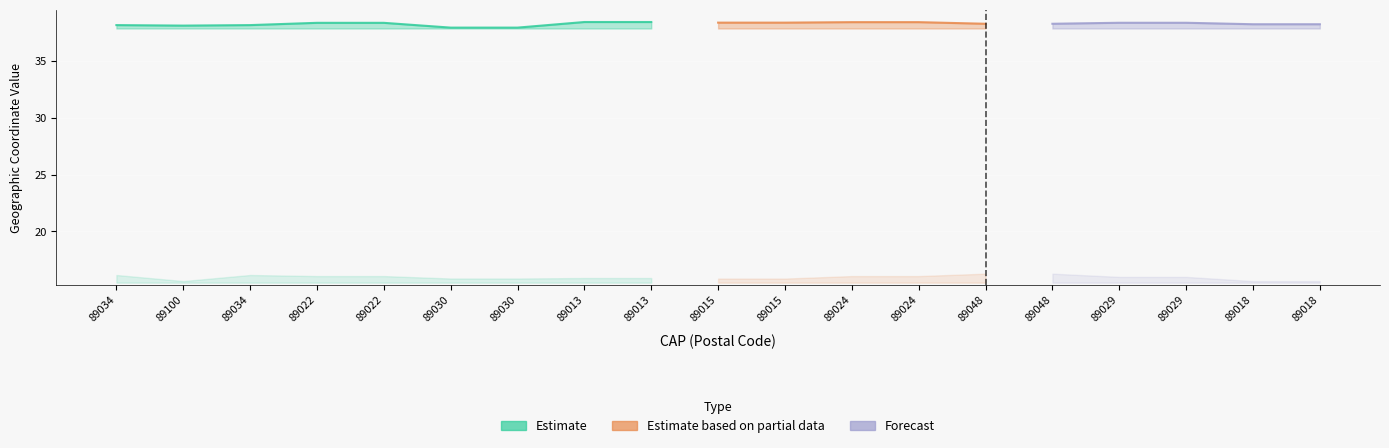

What is the difference between the maximum and minimum values in the Forecast series?

0.5